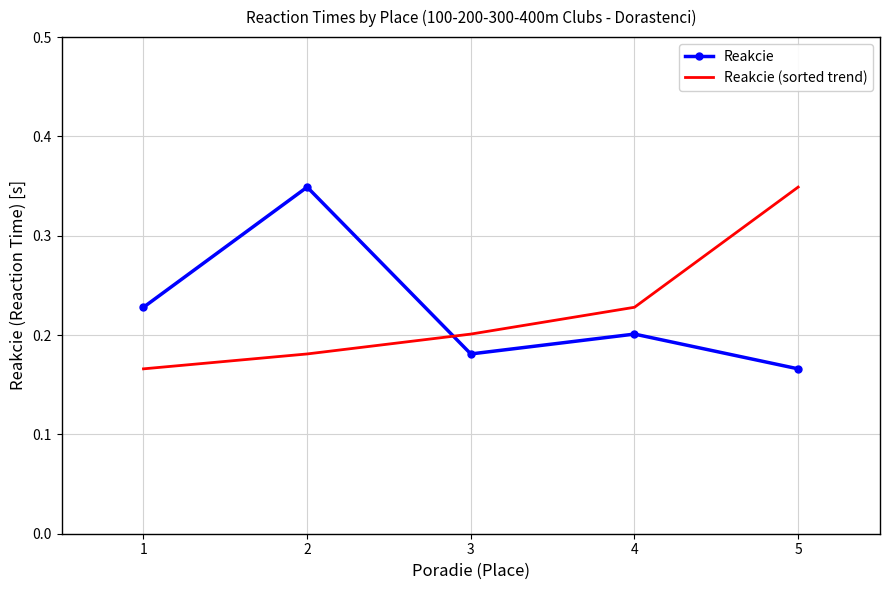

What is the sum of all Reakcie values?

1.1